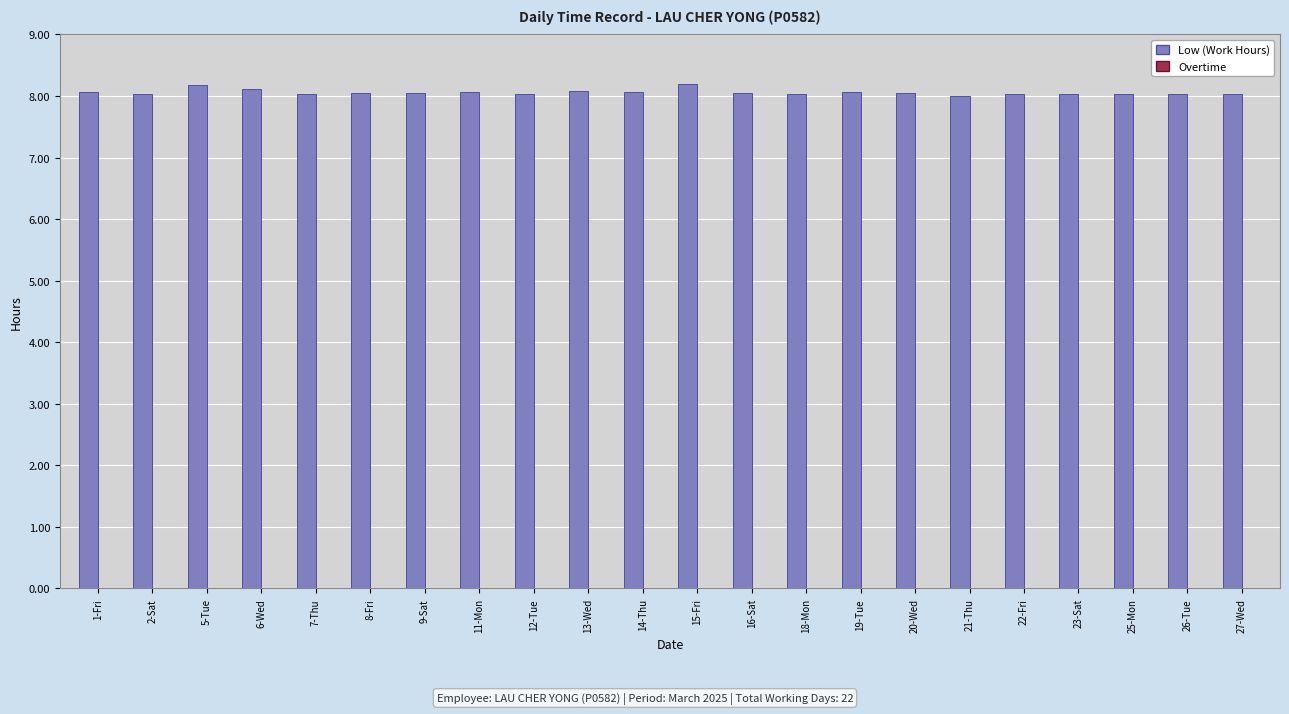

What is the ratio of the value at 6-Wed to the value at 8-Fri?

1.0